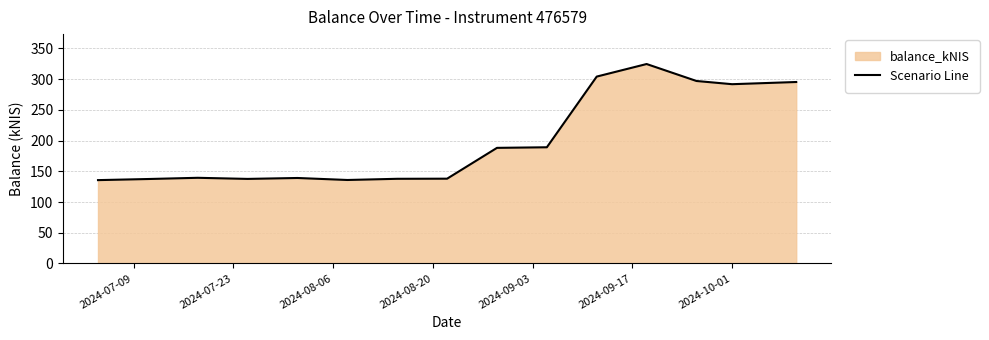

What is the smallest value displayed?

135.7